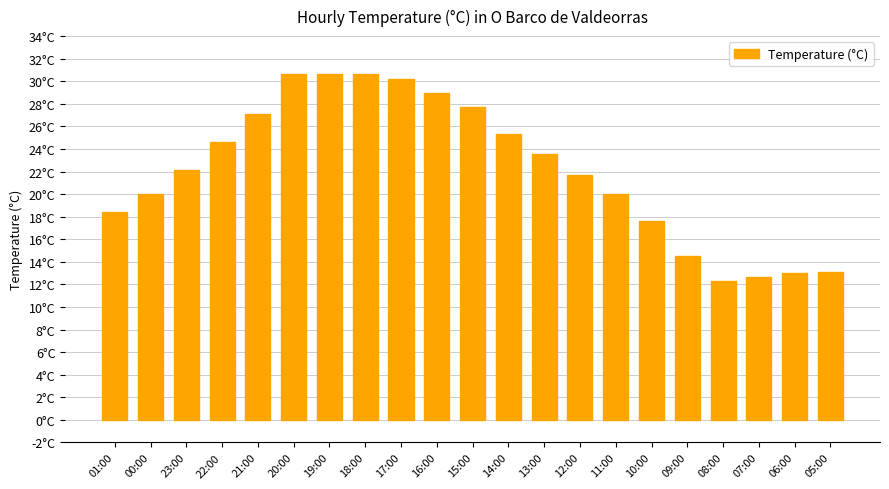

List the labels in order of value, smallest first.

08:00, 07:00, 06:00, 05:00, 09:00, 10:00, 01:00, 00:00, 11:00, 12:00, 23:00, 13:00, 22:00, 14:00, 21:00, 15:00, 16:00, 17:00, 20:00, 19:00, 18:00